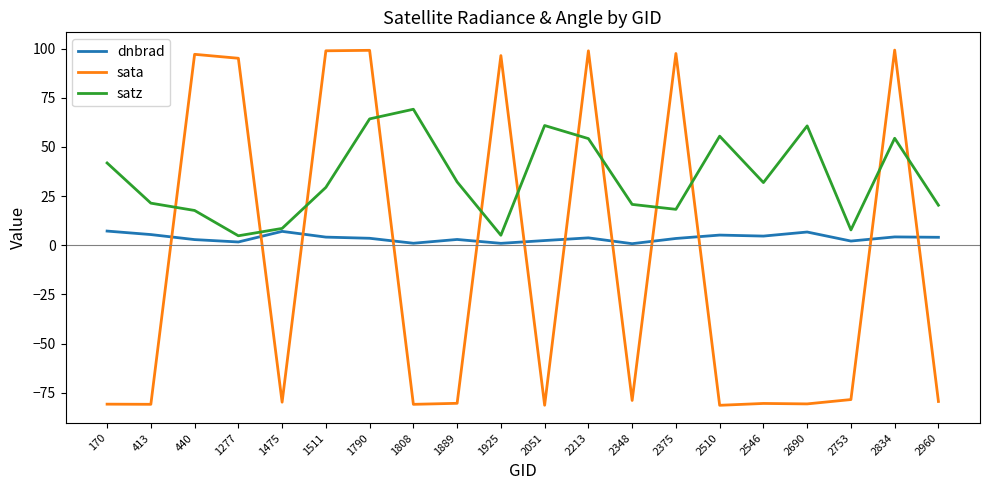

At which category does satz reach its first local valley?

1277